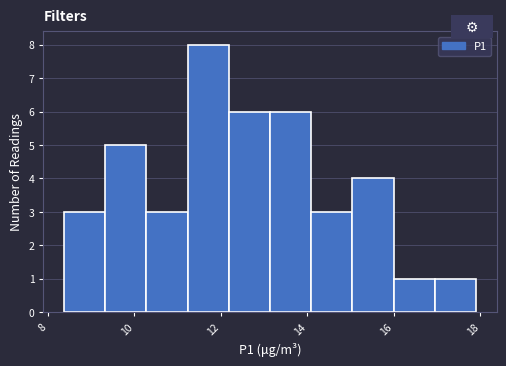

Which range on the x-axis has the tallest bar?

11.2 to 12.2